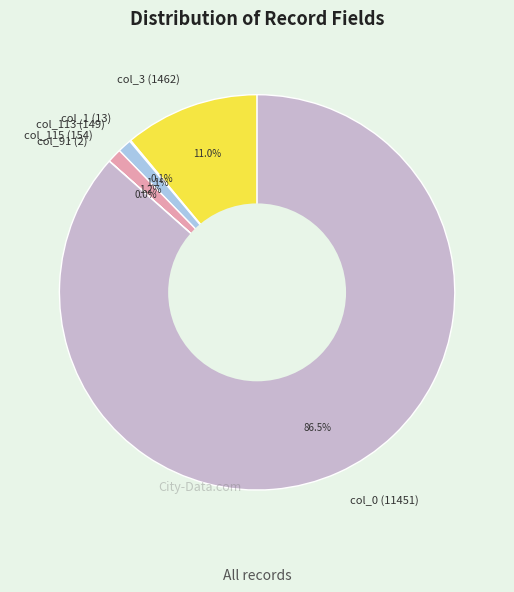

Is the sum of col_3 (1462) and col_0 (11451) greater than half?

Yes